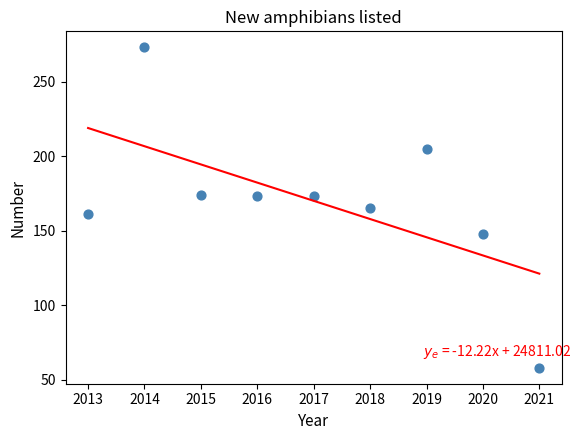

What is the average Y value?

170